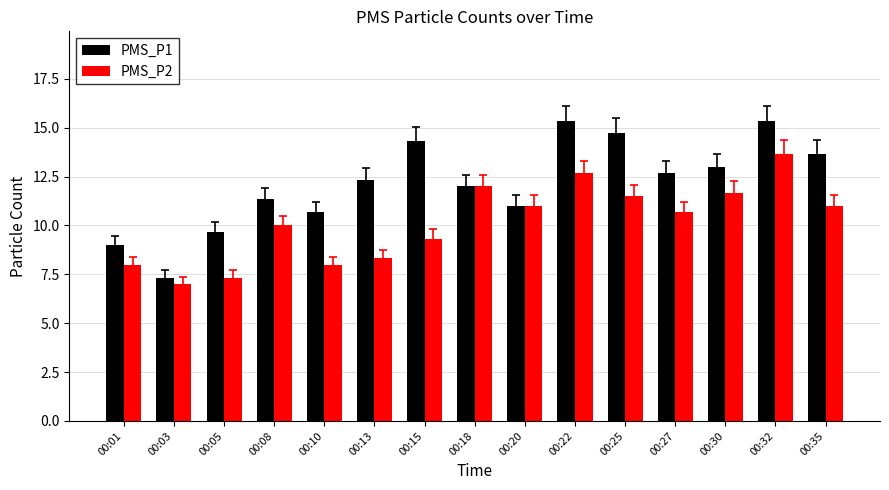

Where is PMS_P1 nearest to the value 11?

00:20